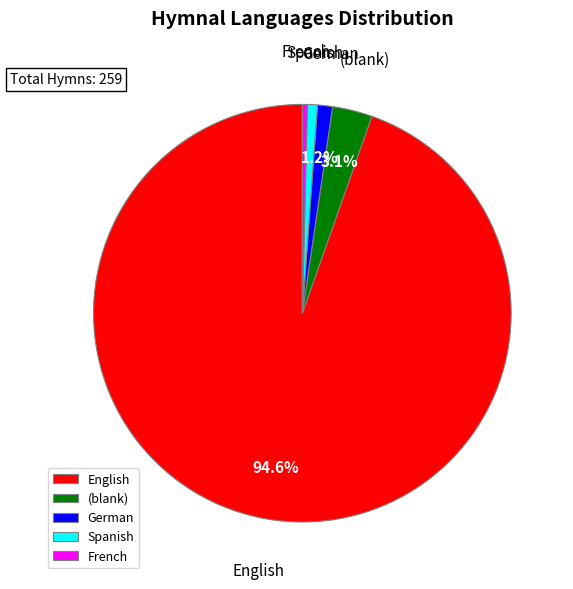

Between English and Spanish, which is larger?

English